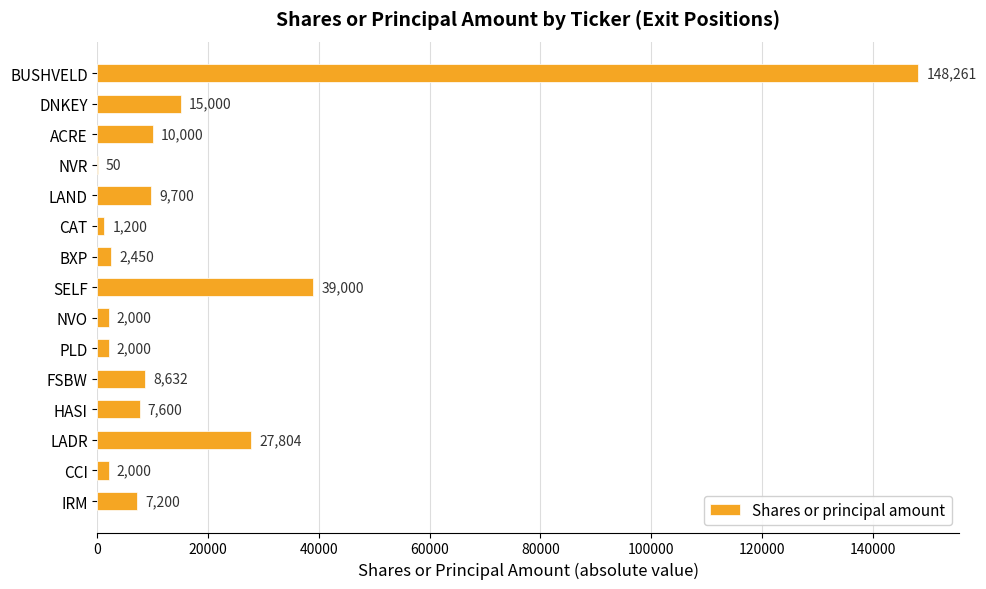

Which has a higher value, NVR or BXP?

BXP